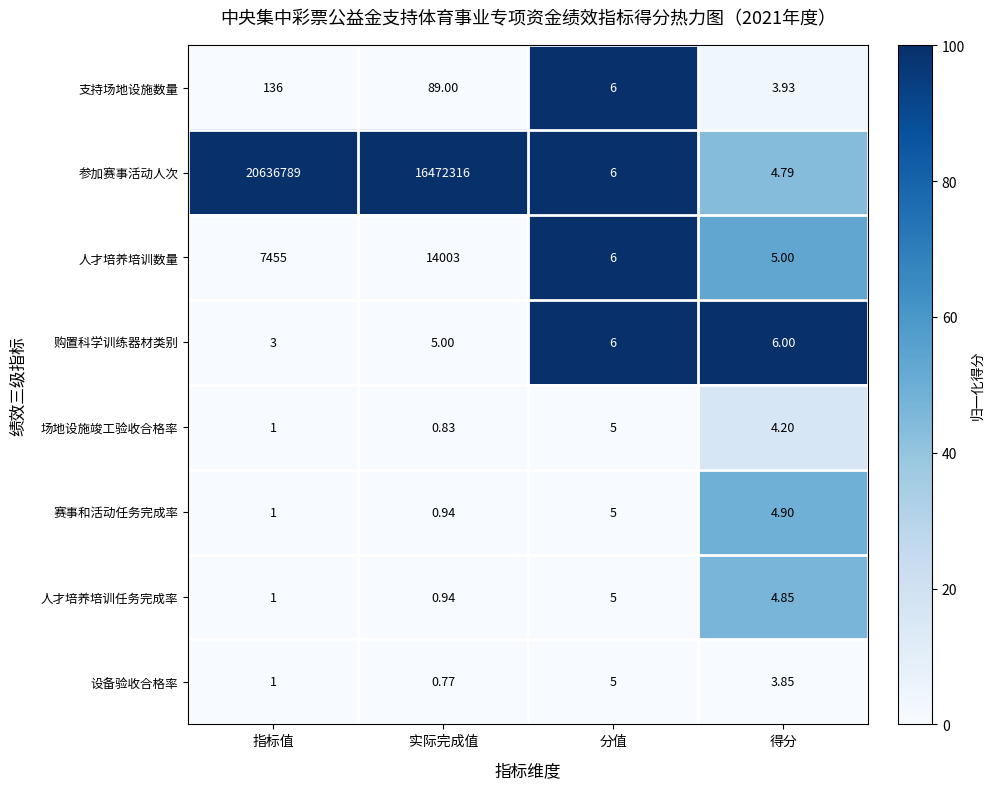

What is the maximum value shown in the chart?

20636789.0